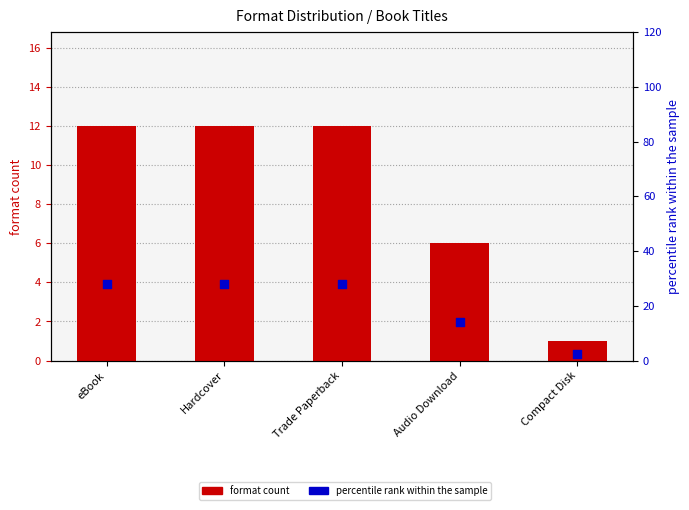

Which series has the widest spread of Y values?

percentile rank within the sample